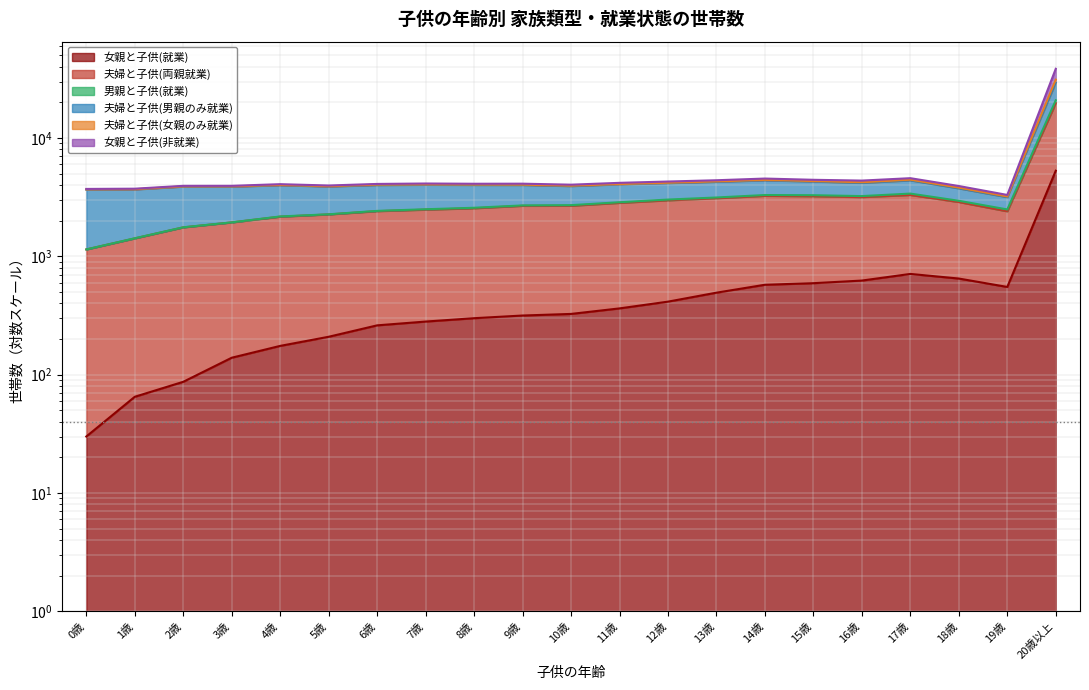

True or false: 女親と子供(就業) and 夫婦と子供(女親のみ就業) intersect in this chart.

False